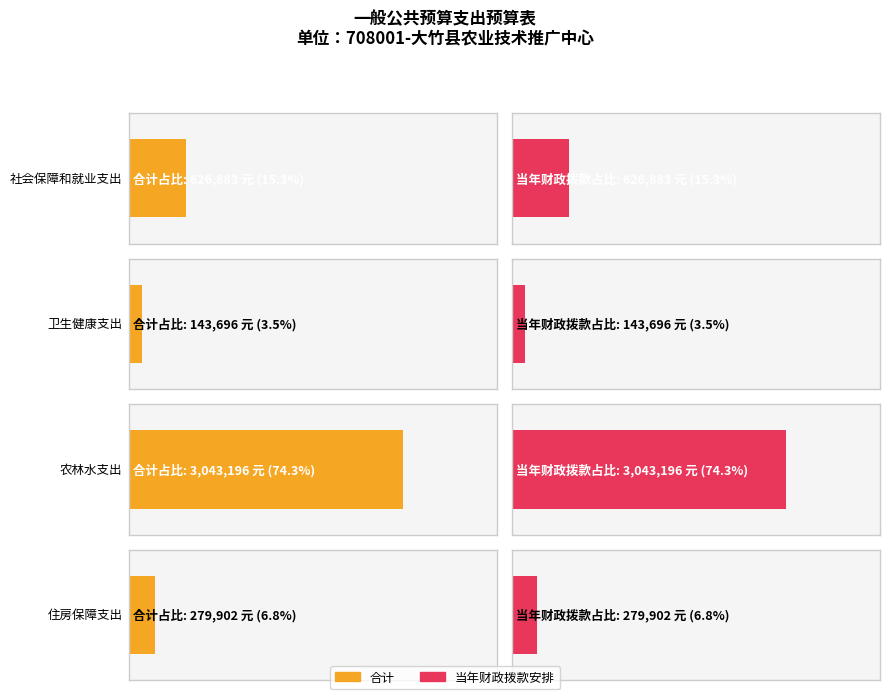

Rank the series at 社会保障和就业支出 from highest to lowest value.

合计, 当年财政拨款安排